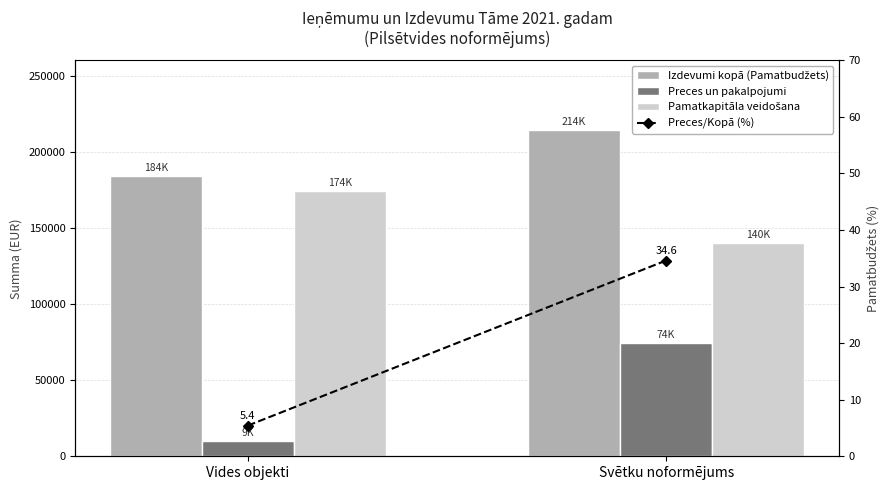

Rank the series at Svētku noformējums from highest to lowest value.

Izdevumi kopā (Pamatbudžets), Pamatkapitāla veidošana, Preces un pakalpojumi, Preces/Kopā (%)